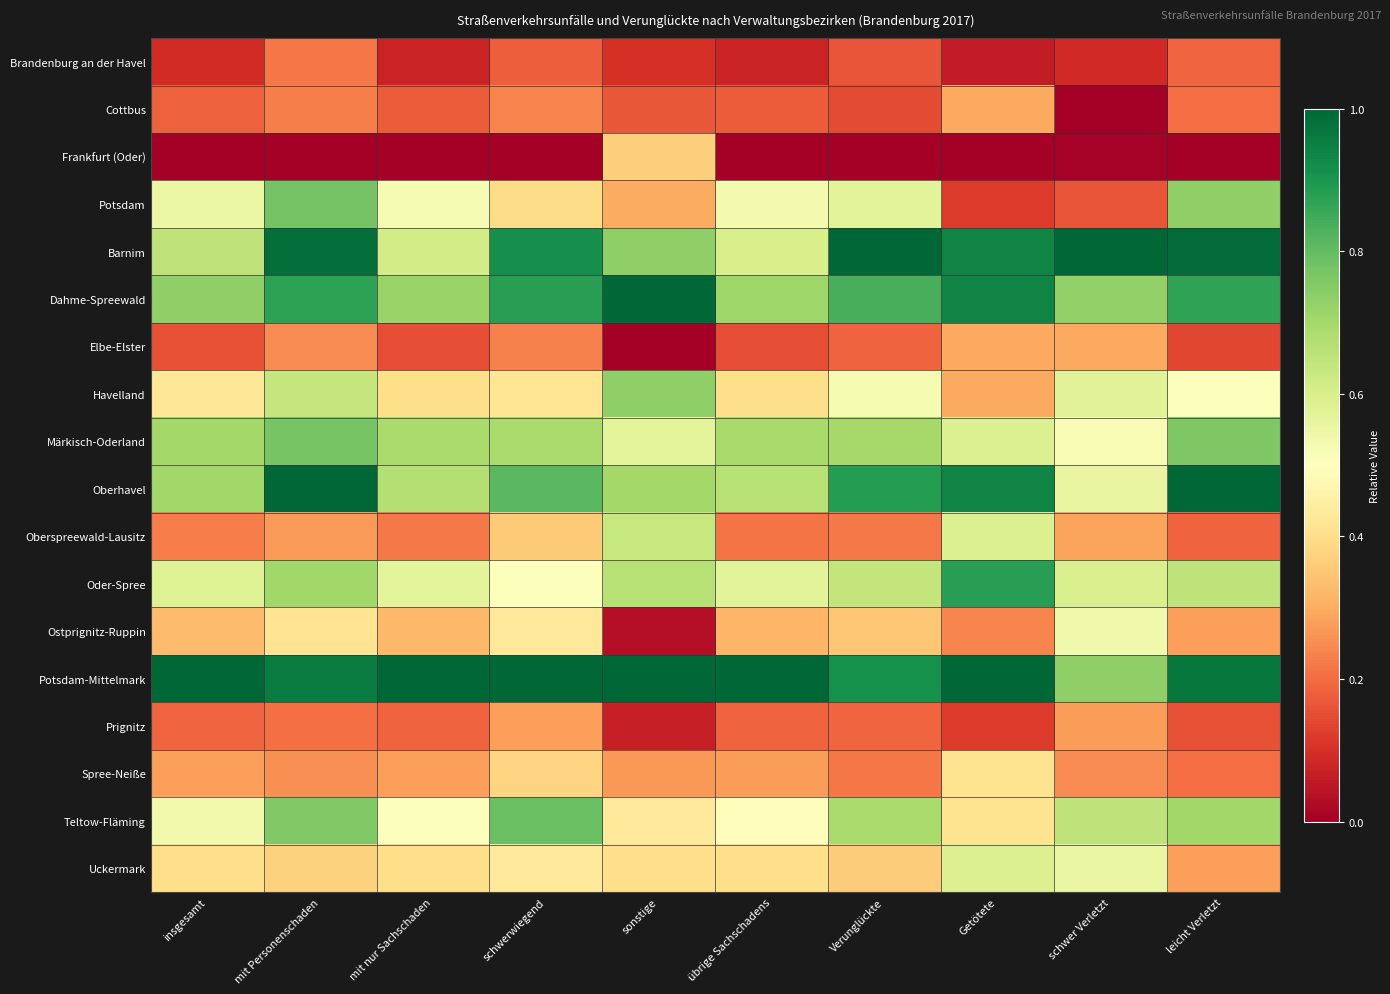

At how many categories does at least one series exceed 0?

10